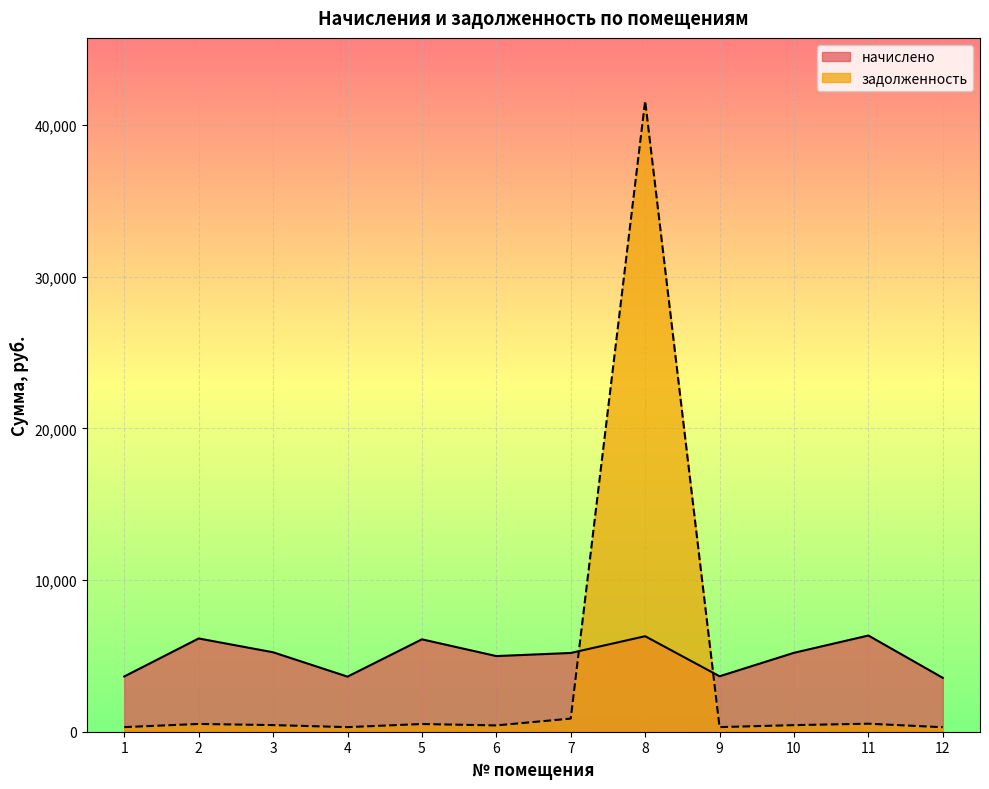

How many interior local peaks does the задолженность series have?

4